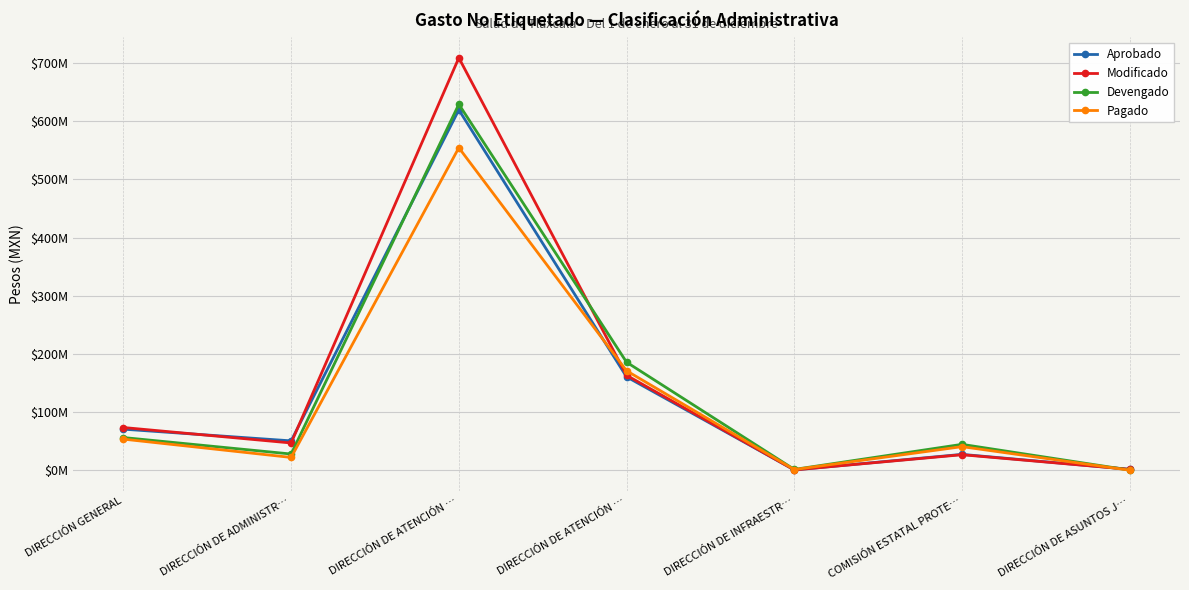

What is the approximate value of Pagado at DIRECCIÓN DE INFRAESTR…, to the nearest 100?

1531700